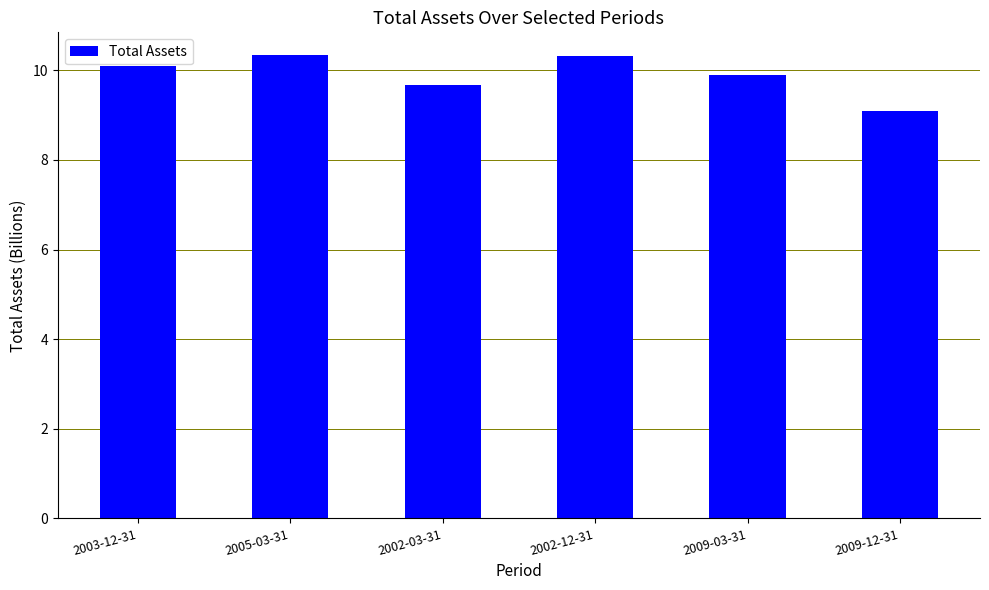

What is the difference between the maximum and minimum values?

1.2